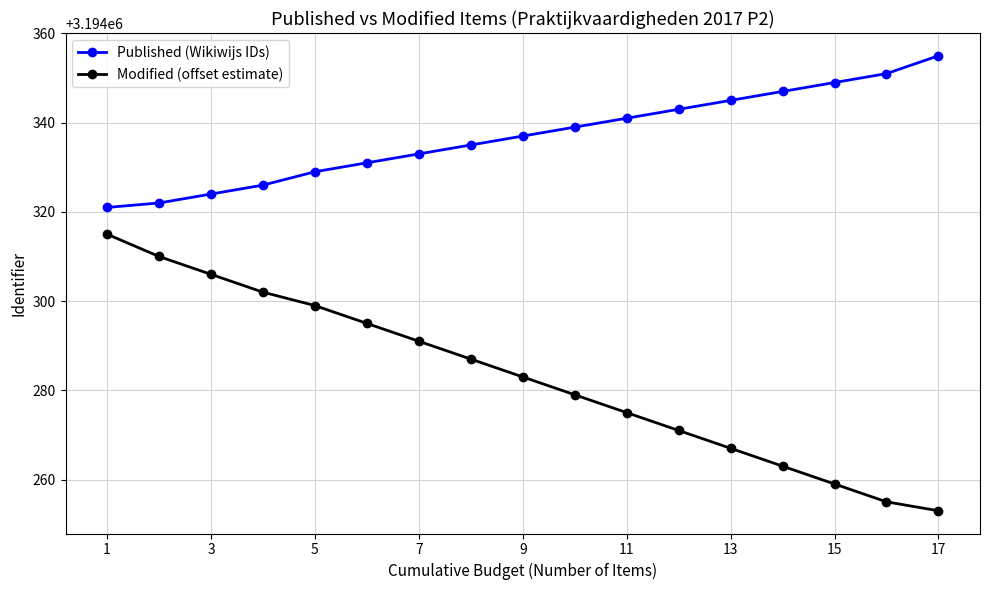

Rank the series by their average value, from highest to lowest.

Published (Wikiwijs IDs), Modified (offset estimate)